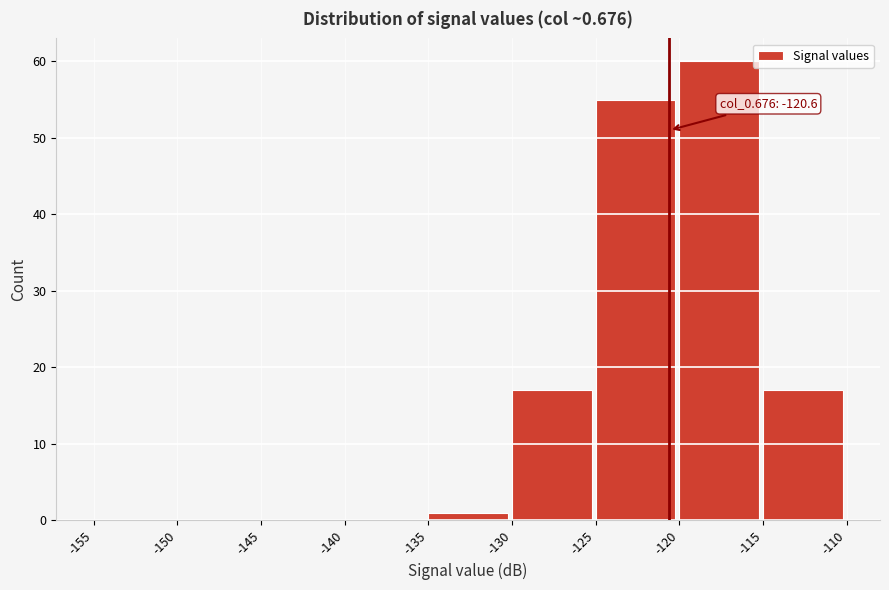

Which range on the x-axis has the tallest bar?

-120 to -115